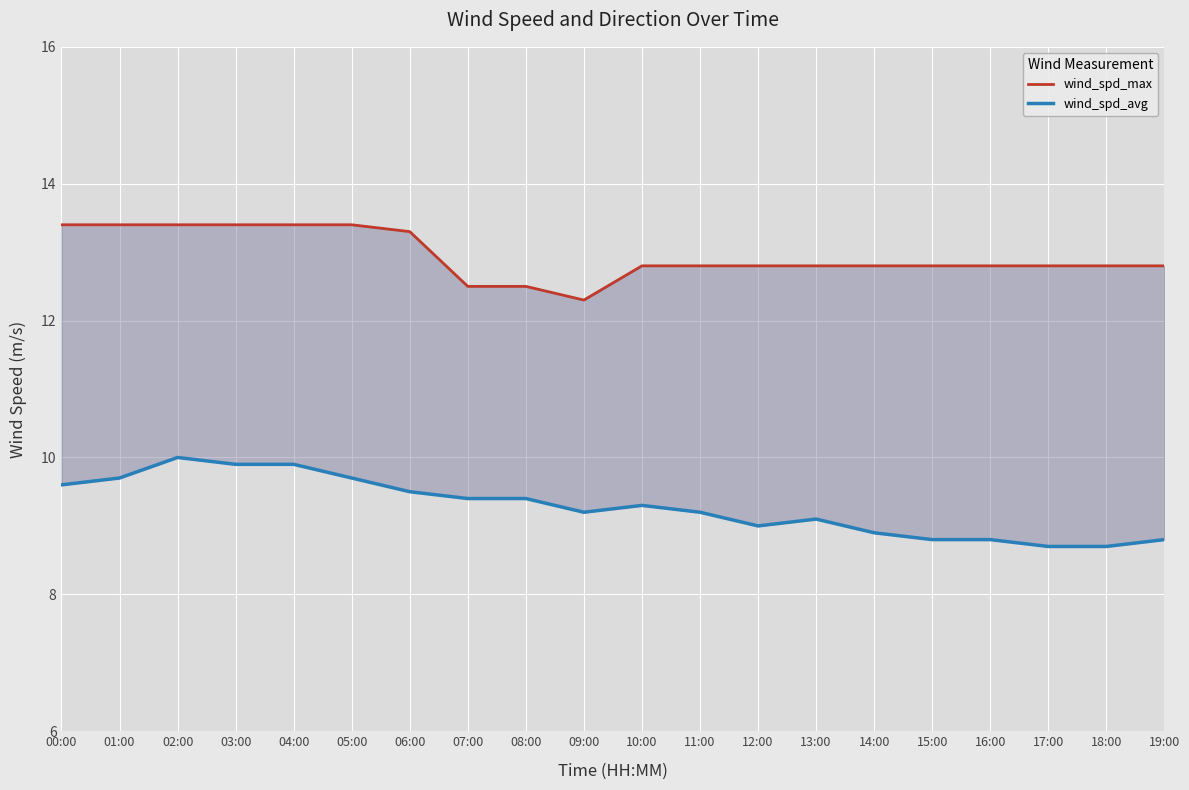

At which category does wind_spd_max reach its first local valley?

09:00